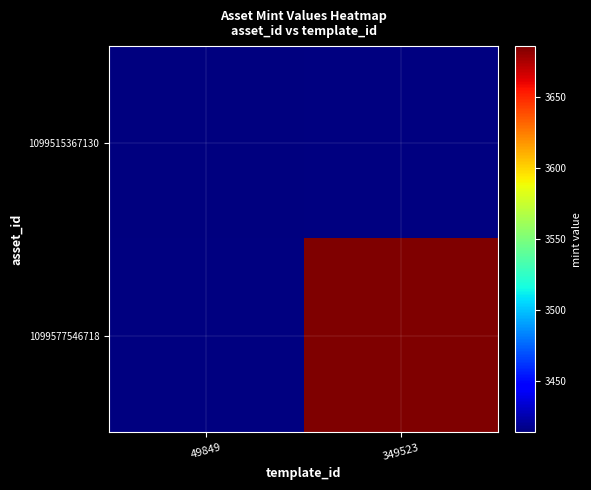

Between 49849 and 349523, which is larger?

349523